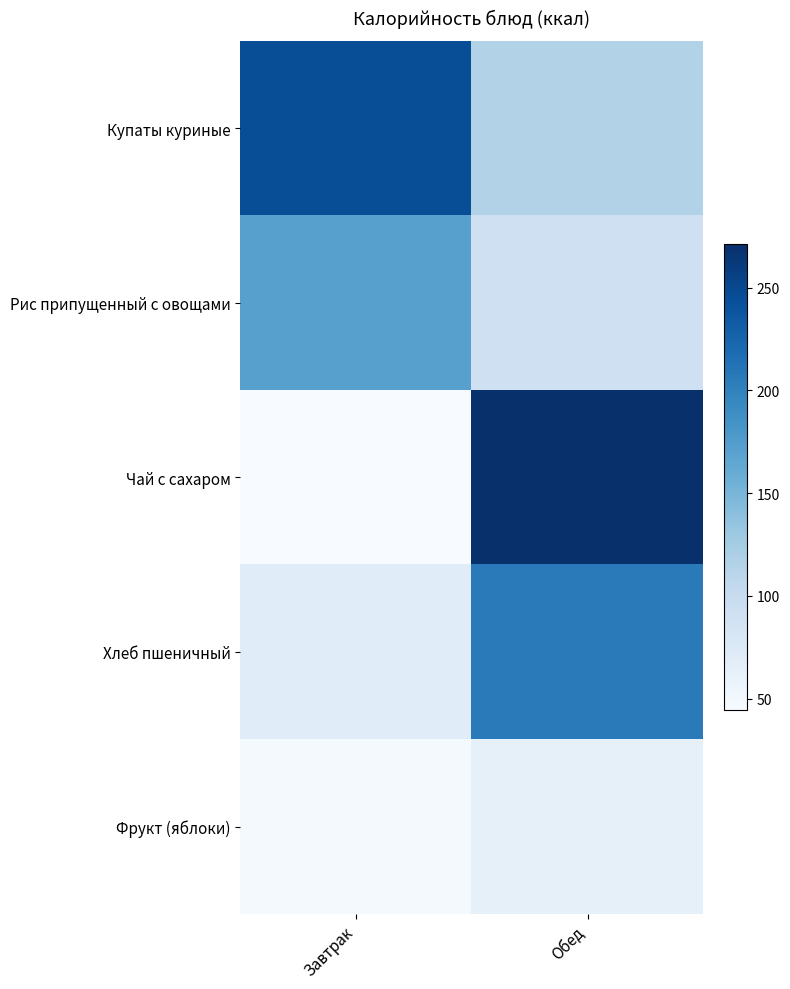

Reading left to right, list all the values displayed in this chart.

Купаты куриные: Завтрак=244.5	Обед=116.0
Рис припущенный с овощами: Завтрак=171.6	Обед=91.0
Чай с сахаром: Завтрак=44.3	Обед=271.0
Хлеб пшеничный: Завтрак=70.5	Обед=206.0
Фрукт (яблоки): Завтрак=47.0	Обед=63.0